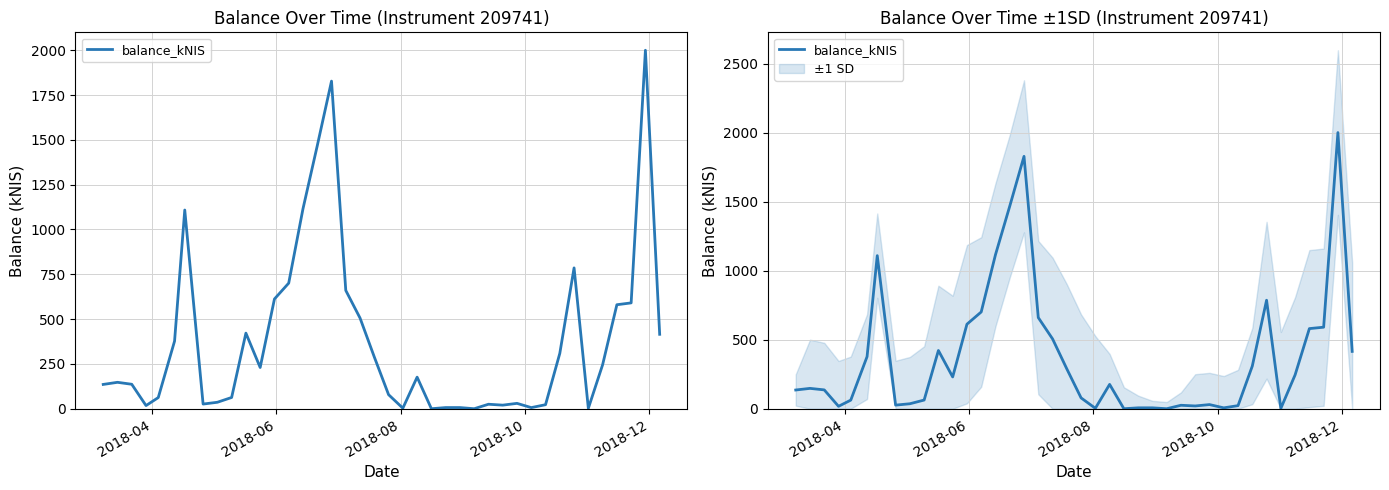

True or false: the data shows 721.6 at 38.

False